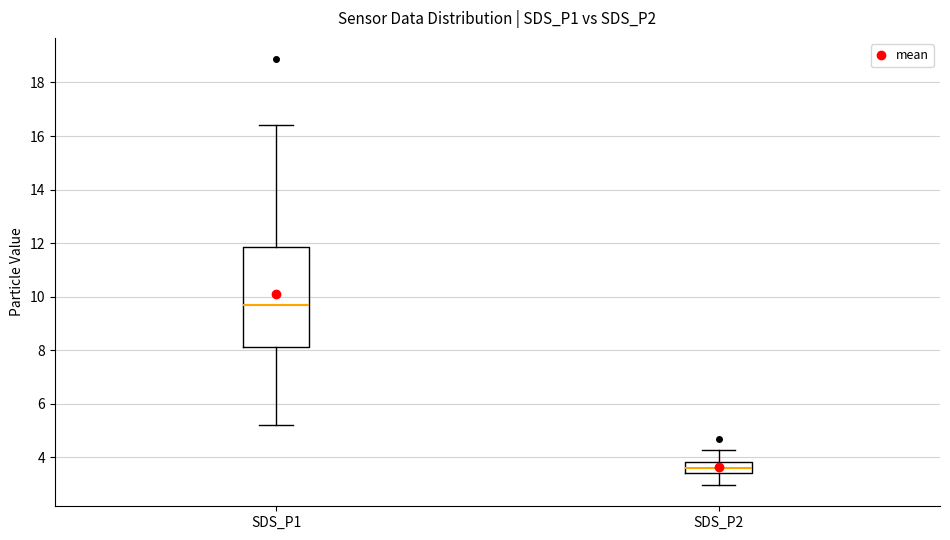

Reading left to right, read every box against the y-axis: the position of its median line, the range the box covers, and the ends of its whiskers. The values are not printed on the chart, so give them approximately, as read against the axis.

SDS_P1: median 9.6, box 8.2 to 11.8, whiskers 5.2 to 16.4
SDS_P2: median 3.6, box 3.4 to 3.8, whiskers 3.0 to 4.2